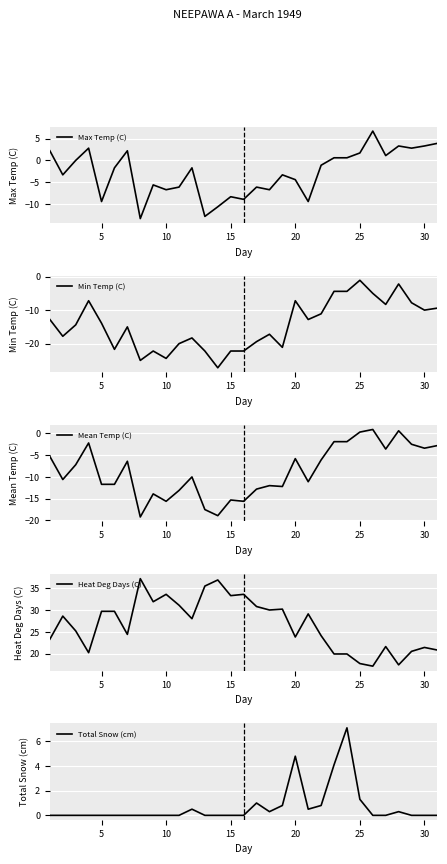

True or false: Max Temp (C) has a value of 1.9 at 30.

False